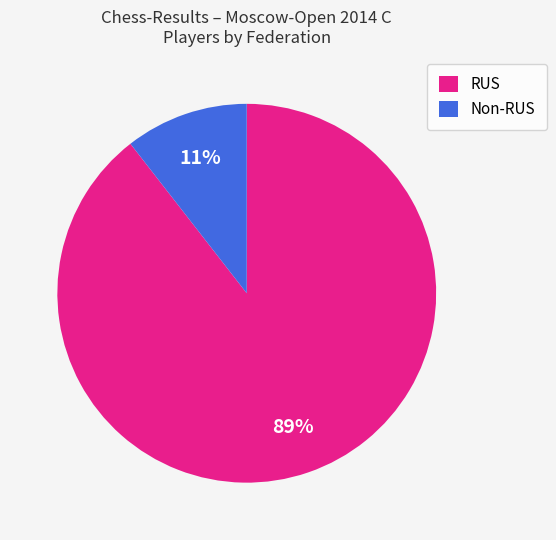

Does RUS account for over 50% of the chart?

Yes